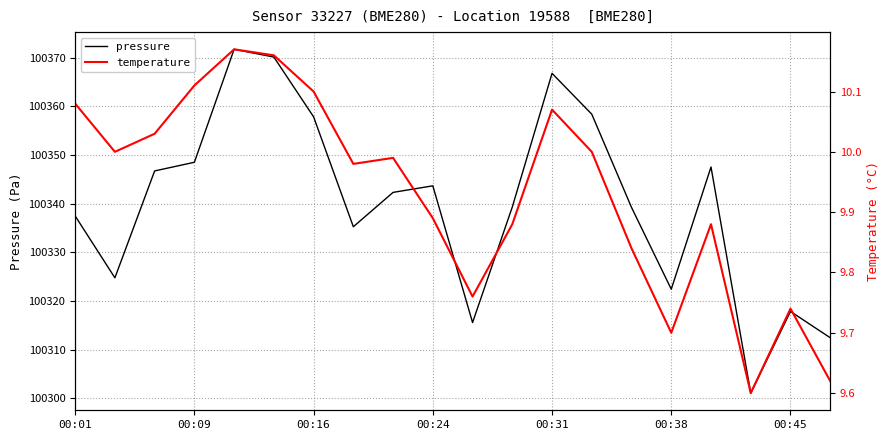

True or false: pressure and temperature intersect in this chart.

False